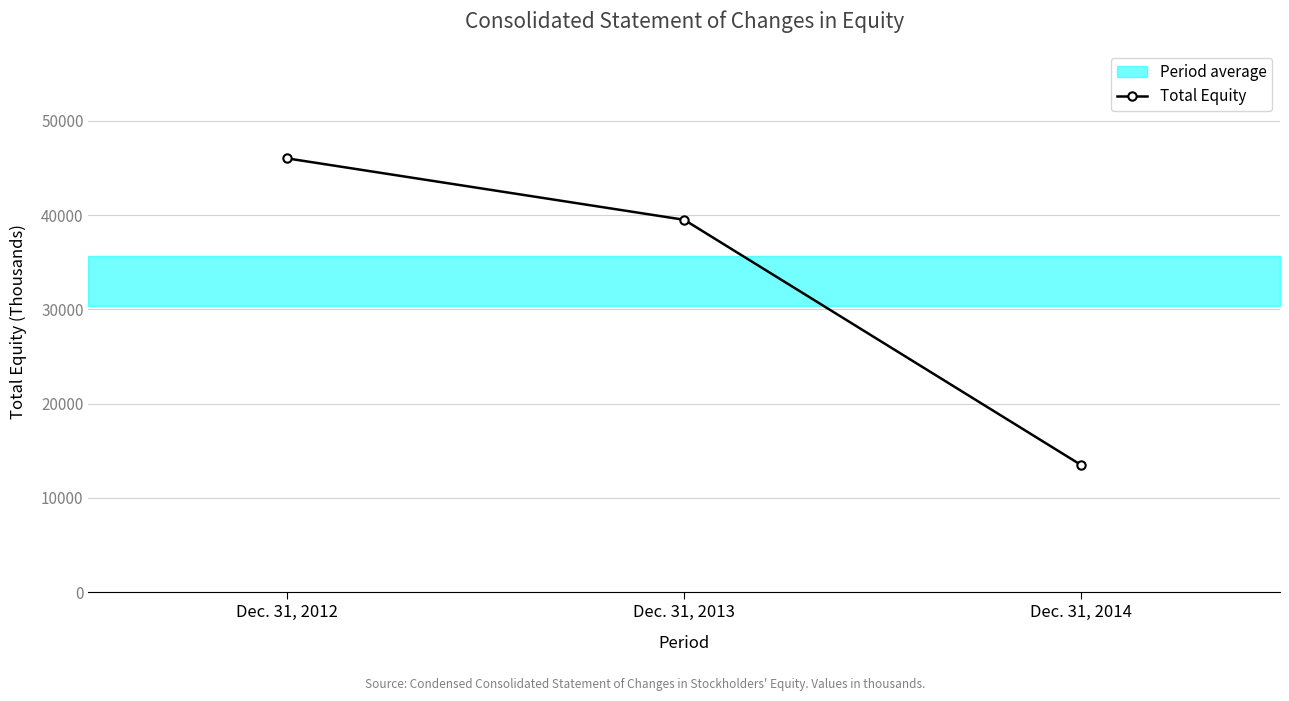

Is this an area chart (filled region under the line)?

No